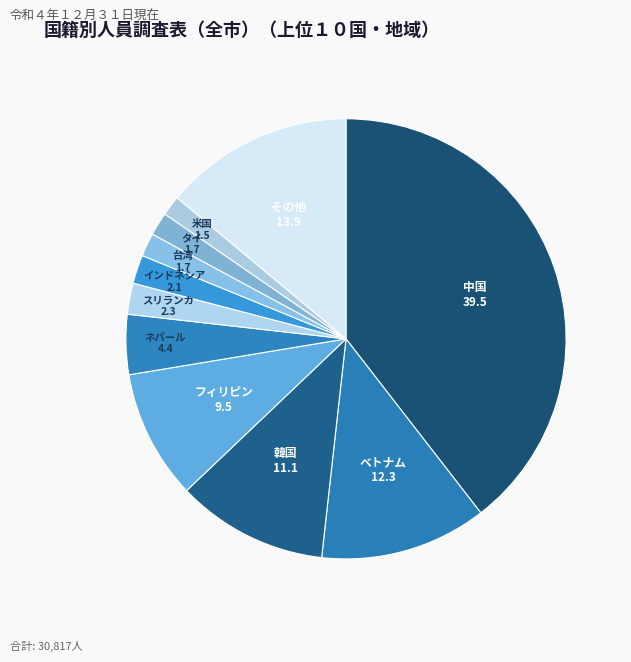

Is there any slice that represents more than half of the pie?

No